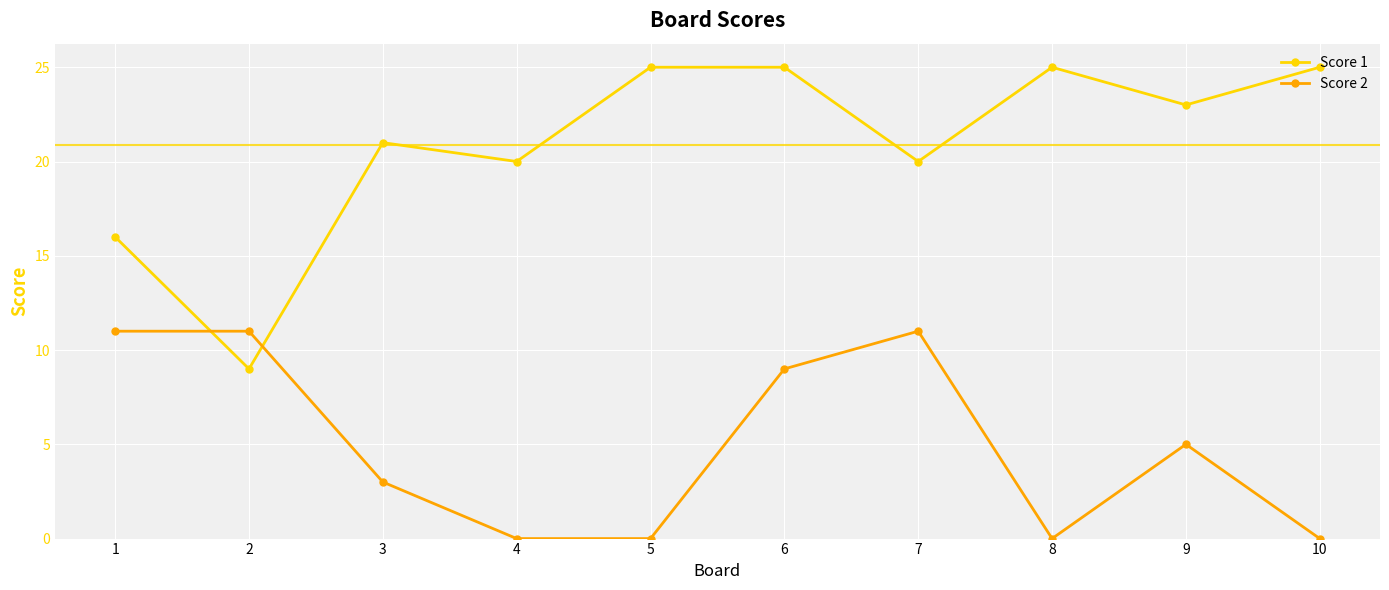

At which category is the sum across all series the highest?

6